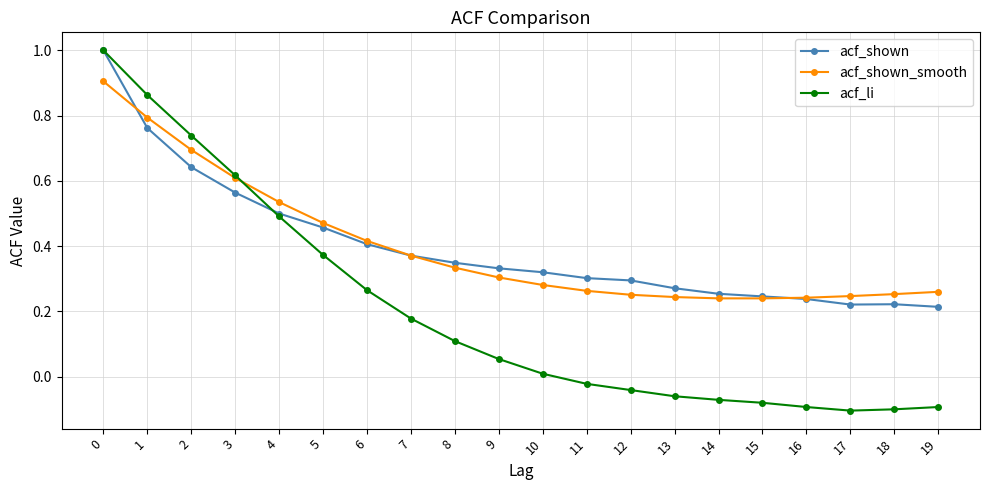

True or false: acf_shown has more than 0 interior local peaks.

True